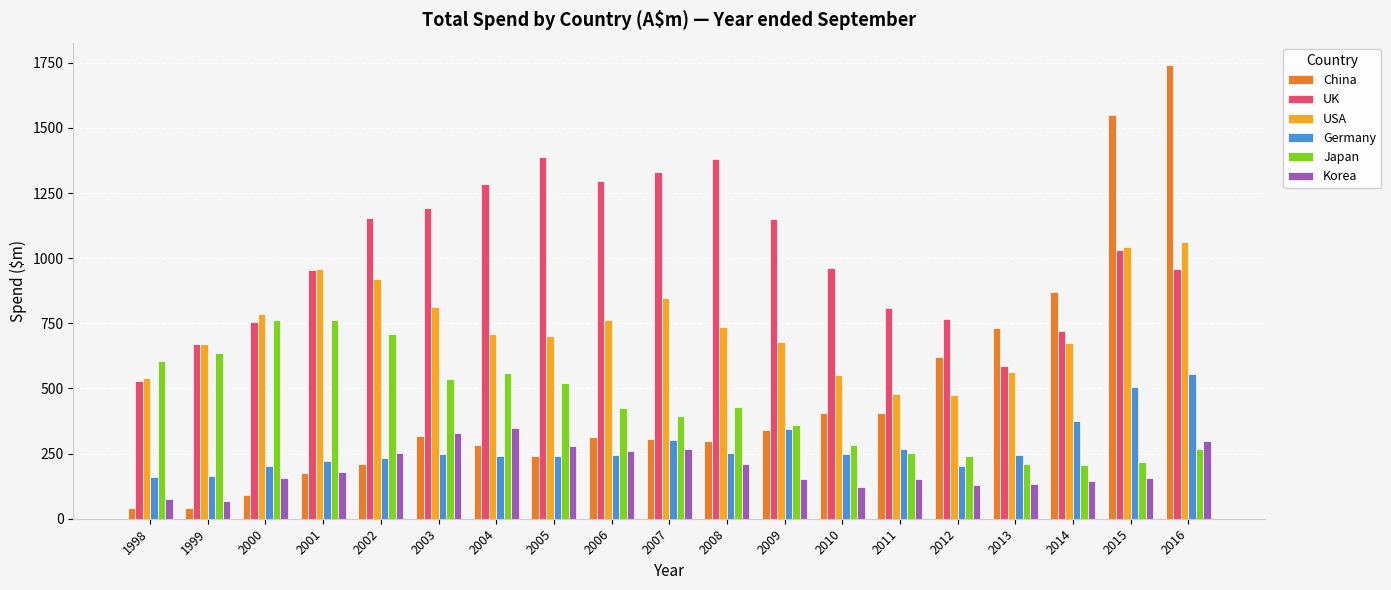

At which label does UK reach its minimum?

1998